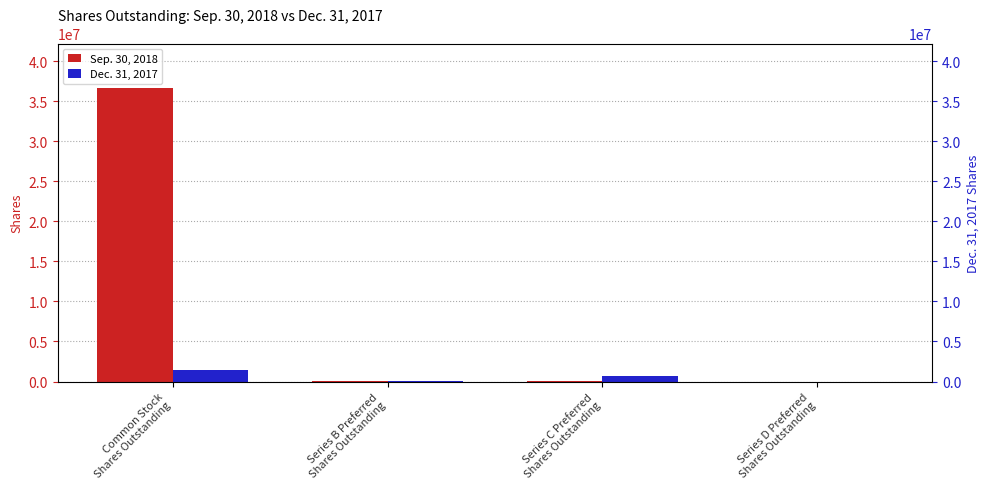

Are the bars horizontal?

No